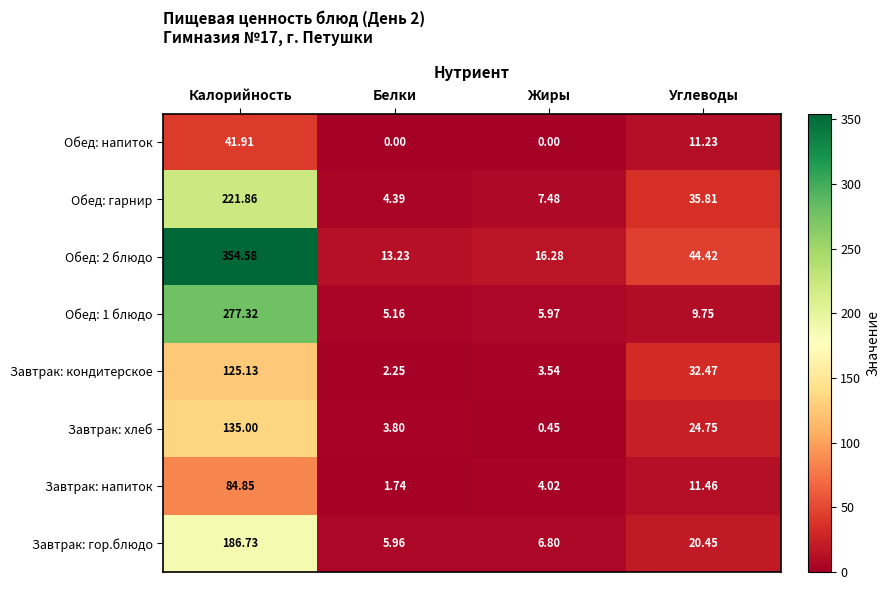

Which series changed the most between Белки and Углеводы?

Обед: гарнир